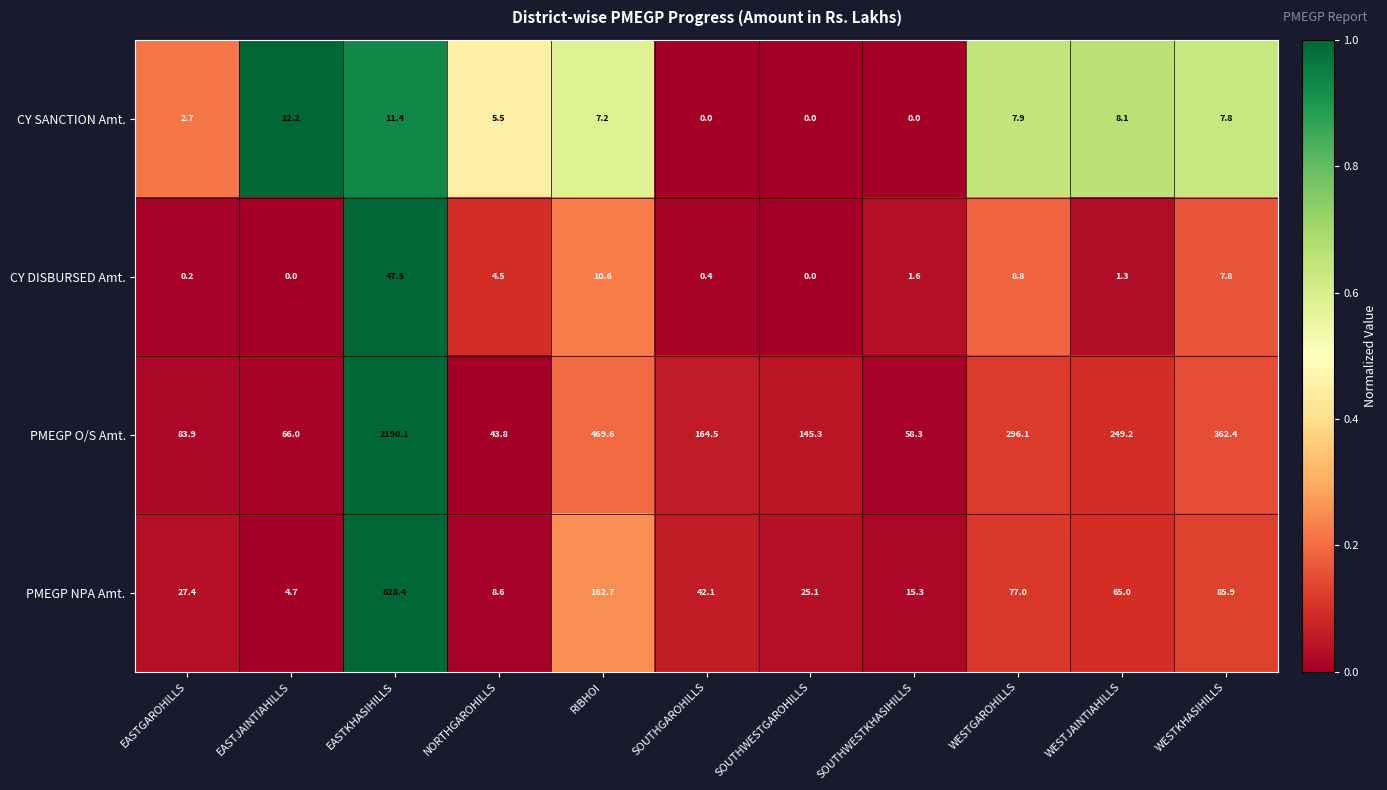

List the series in order of their peak value, highest first.

PMEGP O/S Amt., PMEGP NPA Amt., CY DISBURSED Amt., CY SANCTION Amt.